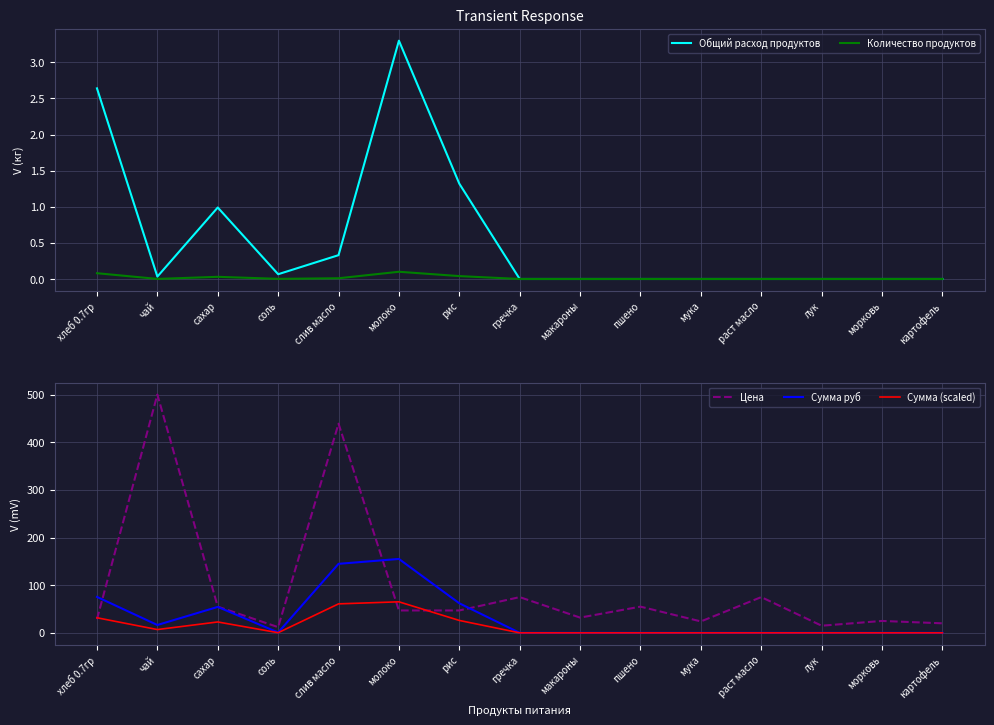

Reading left to right, what are all the values shown in this chart?

Общий расход продуктов: 2.6	0.0	1.0	0.1	0.3	3.3	1.3	0.0	0.0	0.0	0.0	0.0	0.0	0.0	0.0
Количество продуктов: 0.1	0.0	0.0	0.0	0.0	0.1	0.0	0.0	0.0	0.0	0.0	0.0	0.0	0.0	0.0
Цена: 28.6	500.0	55.0	12.0	438.9	47.0	47.0	75.0	32.0	55.0	24.0	75.0	15.0	25.0	20.0
Сумма руб: 75.4	16.5	54.5	0.8	144.8	155.1	62.0	0.0	0.0	0.0	0.0	0.0	0.0	0.0	0.0
Сумма (scaled): 31.7	6.9	22.9	0.3	60.8	65.1	26.1	0.0	0.0	0.0	0.0	0.0	0.0	0.0	0.0